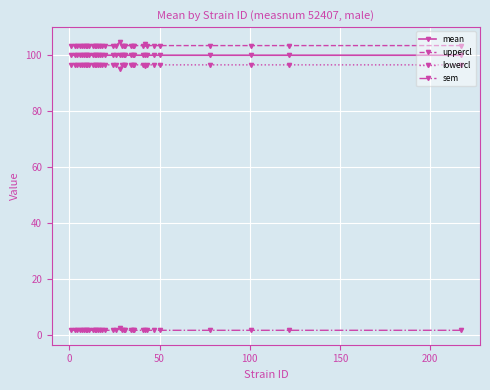

True or false: uppercl has more than 2 interior local peaks.

True